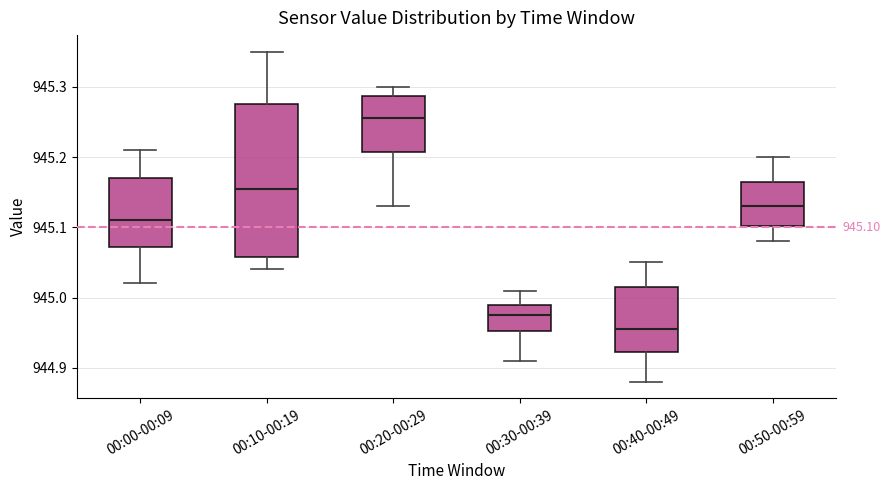

Which box has the highest median line?

00:20-00:29